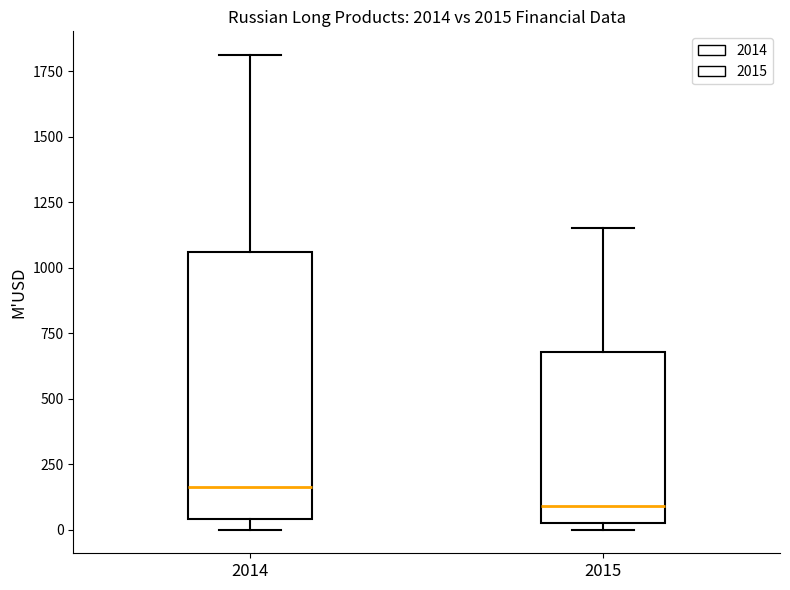

Comparing the boxes themselves (not the whiskers), which one is the tallest?

2014